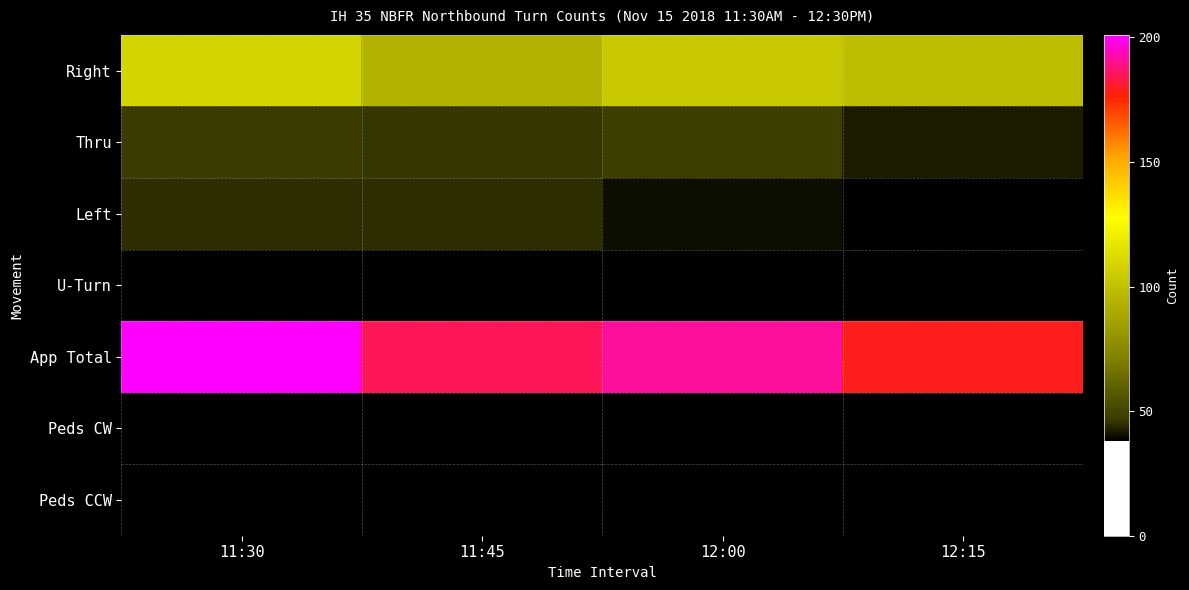

Which label corresponds to the smallest value in the chart?

11:30